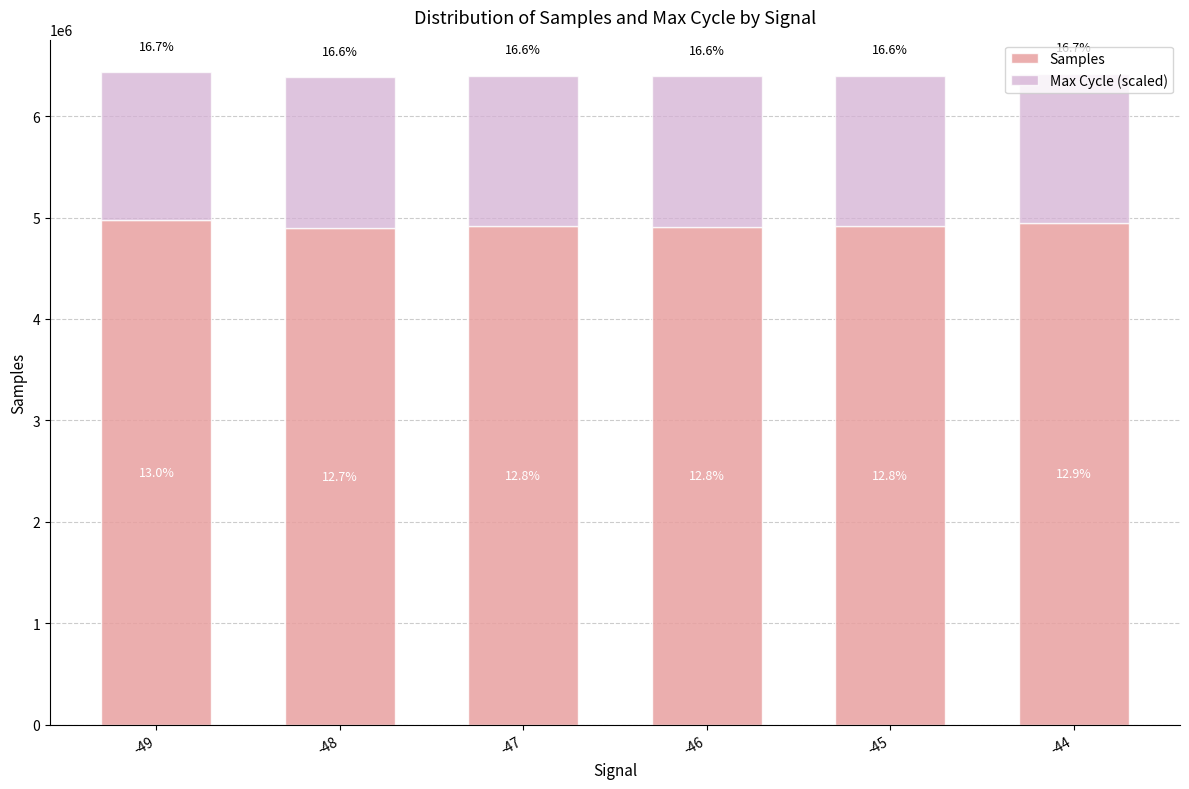

Does the chart contain stacked bars?

Yes